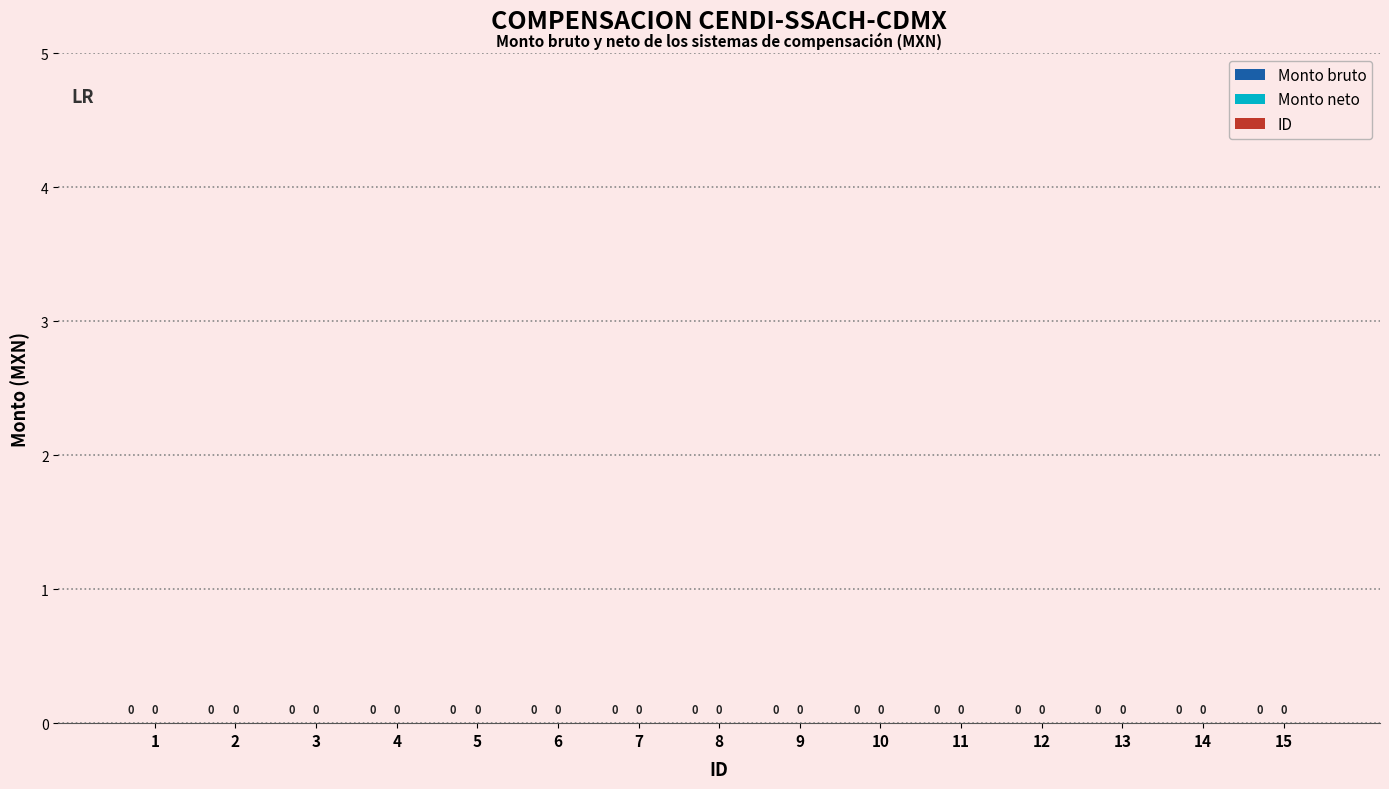

Does the chart contain stacked bars?

No